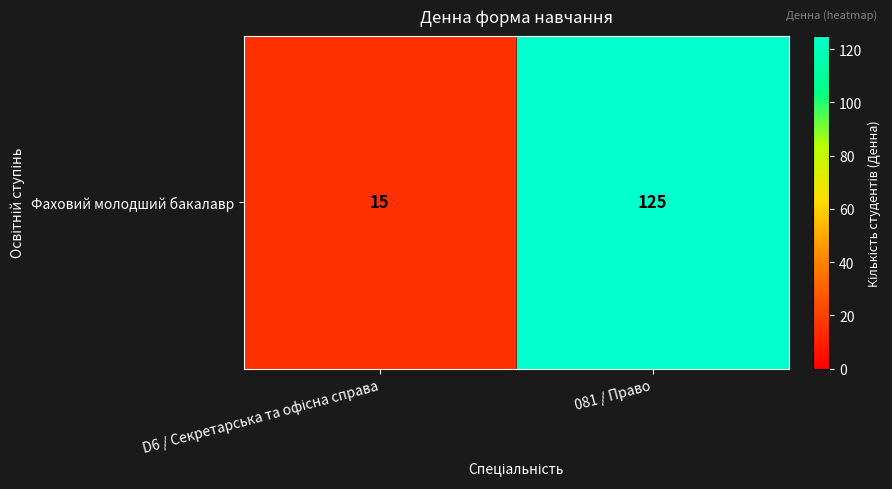

Reading left to right, transcribe all the data shown in this chart.

D6 / Секретарська та офісна справа=15	081 / Право=125